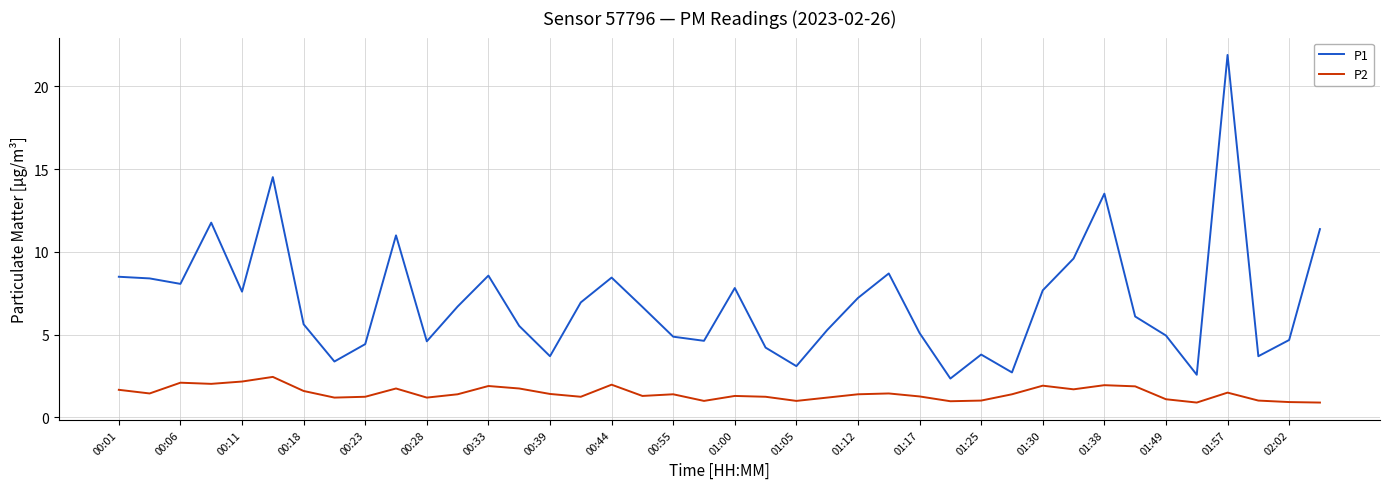

Which series has the largest total across all categories?

P1